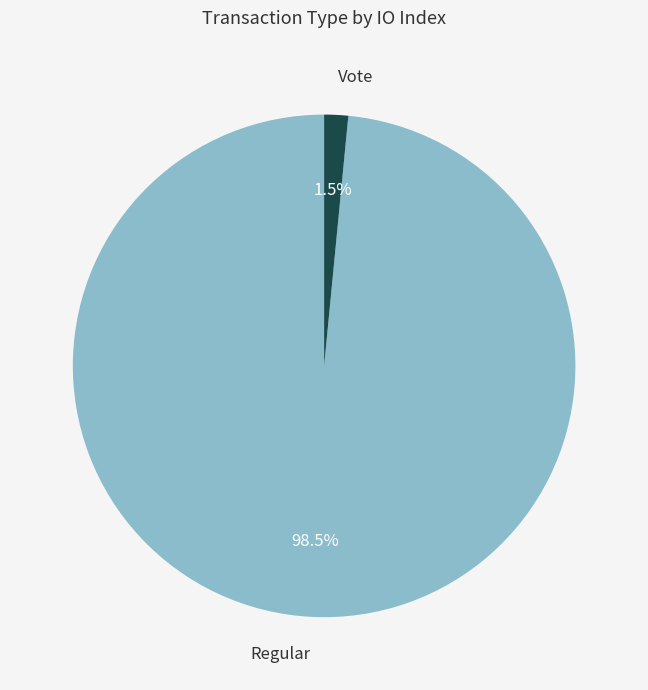

To the nearest percent, what is the difference between the Regular and Vote slice percentages?

97%